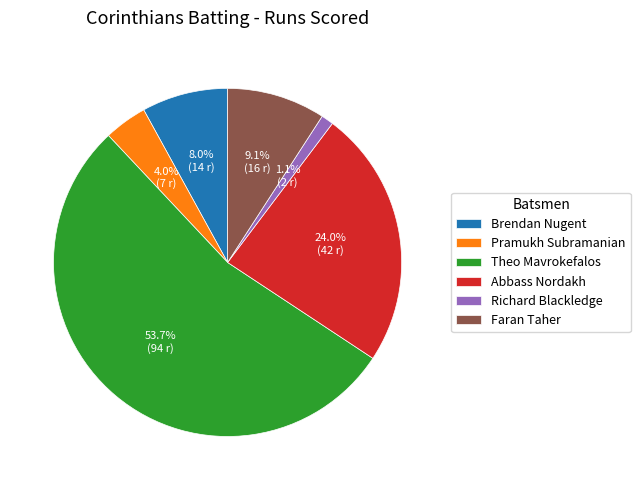

How many segments does this pie chart have?

6